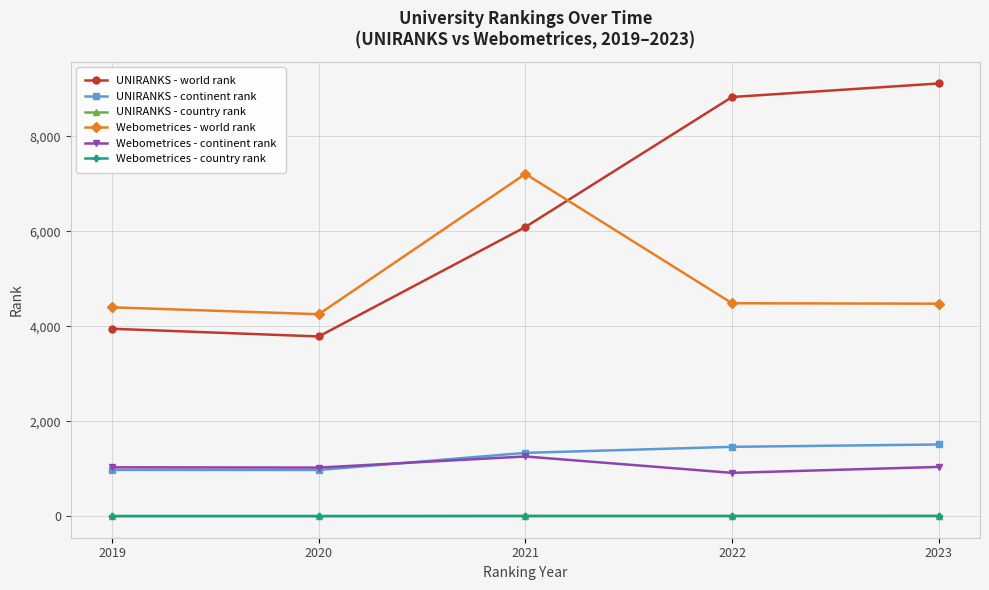

At which category does Webometrices - world rank reach its first local valley?

2020